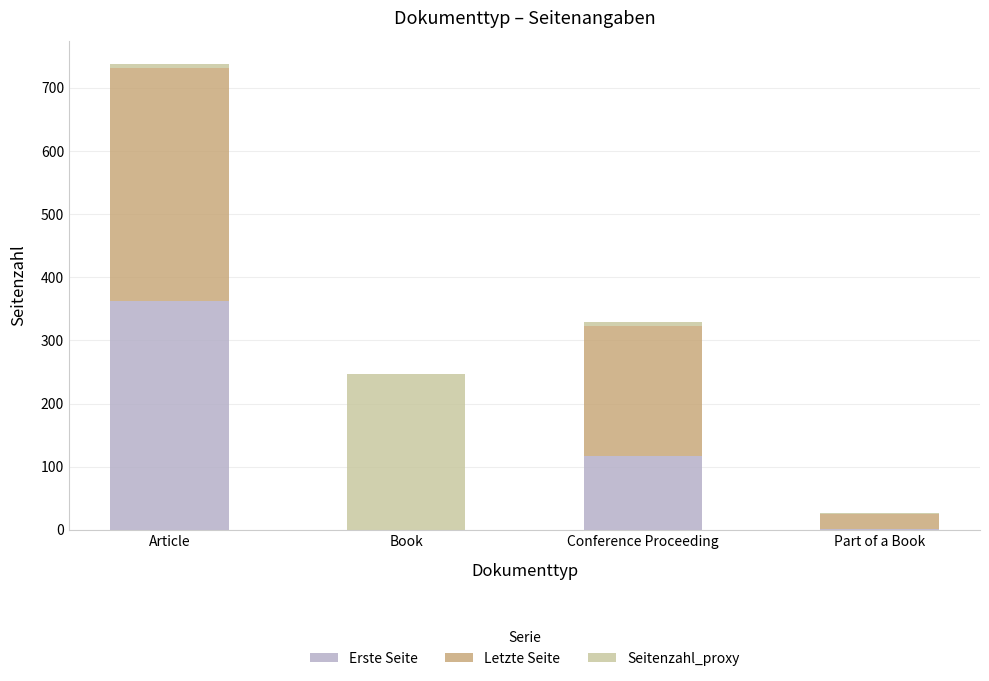

Is it true that Erste Seite equals 159 at Conference Proceeding?

False